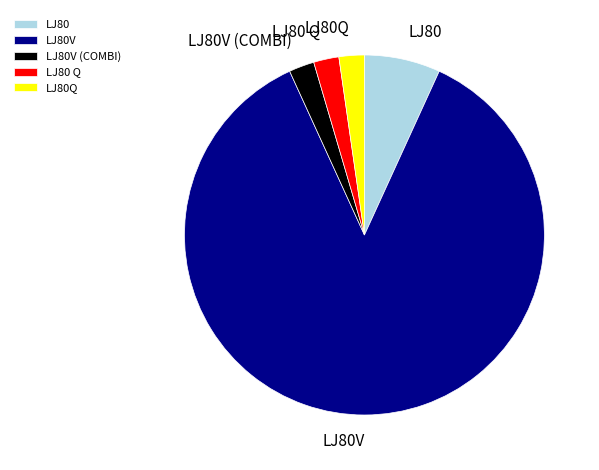

What is the largest slice in the pie chart?

LJ80V